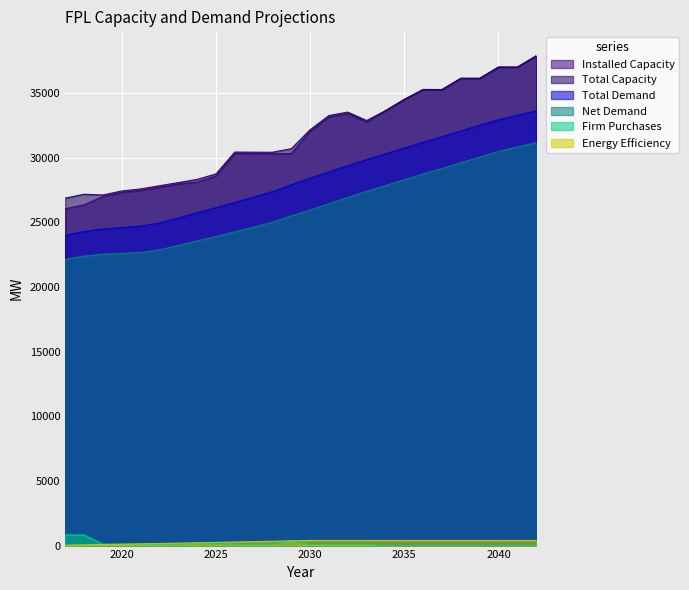

How many interior local valleys does the Total Capacity series have?

6